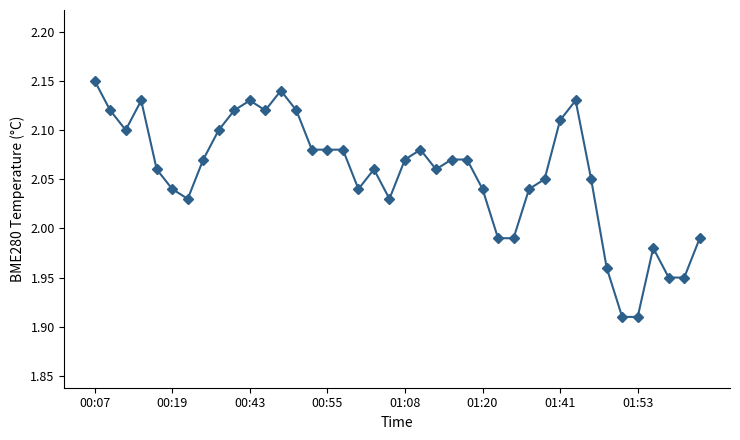

True or false: the data has more than 1 interior local peaks.

True